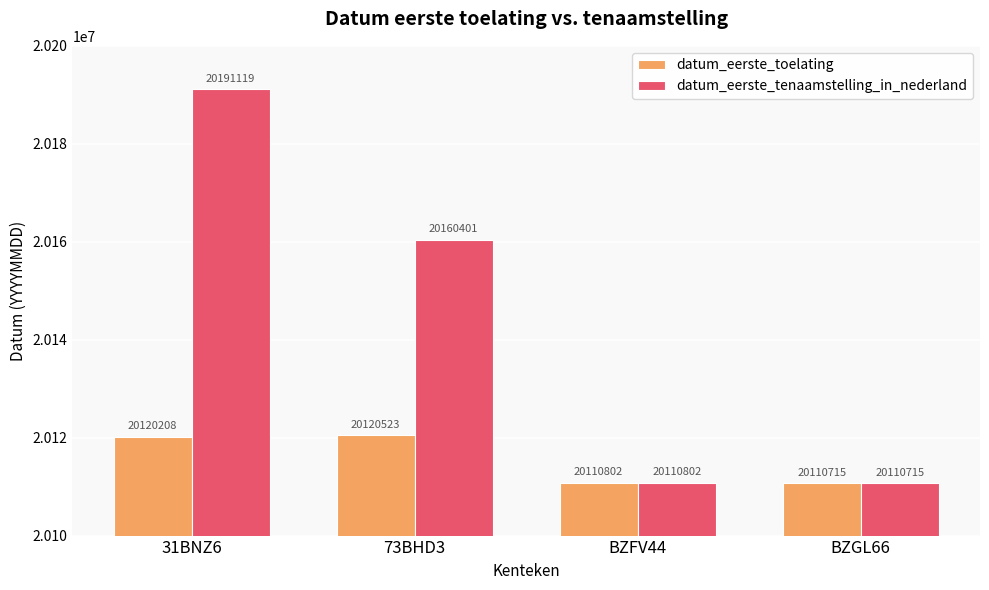

Reading left to right, list all the values displayed in this chart.

datum_eerste_toelating: 31BNZ6=20120208	73BHD3=20120523	BZFV44=20110802	BZGL66=20110715
datum_eerste_tenaamstelling_in_nederland: 31BNZ6=20191119	73BHD3=20160401	BZFV44=20110802	BZGL66=20110715